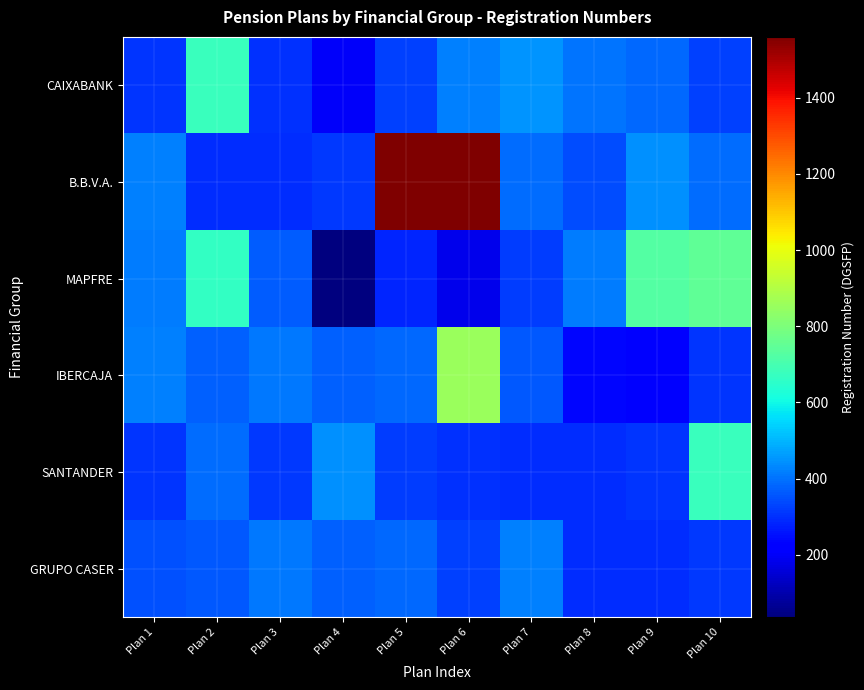

Reading left to right, transcribe all the data shown in this chart.

CAIXABANK: Plan 1=308	Plan 2=675	Plan 3=299	Plan 4=202	Plan 5=327	Plan 6=420	Plan 7=451	Plan 8=400	Plan 9=384	Plan 10=323
B.B.V.A.: Plan 1=422	Plan 2=296	Plan 3=294	Plan 4=312	Plan 5=1557	Plan 6=1560	Plan 7=391	Plan 8=344	Plan 9=447	Plan 10=392
MAPFRE: Plan 1=414	Plan 2=662	Plan 3=365	Plan 4=37	Plan 5=285	Plan 6=180	Plan 7=322	Plan 8=415	Plan 9=722	Plan 10=747
IBERCAJA: Plan 1=420	Plan 2=373	Plan 3=410	Plan 4=375	Plan 5=384	Plan 6=855	Plan 7=362	Plan 8=238	Plan 9=230	Plan 10=310
SANTANDER: Plan 1=309	Plan 2=391	Plan 3=312	Plan 4=447	Plan 5=322	Plan 6=299	Plan 7=296	Plan 8=294	Plan 9=308	Plan 10=675
GRUPO CASER: Plan 1=347	Plan 2=362	Plan 3=410	Plan 4=375	Plan 5=384	Plan 6=327	Plan 7=422	Plan 8=296	Plan 9=294	Plan 10=312